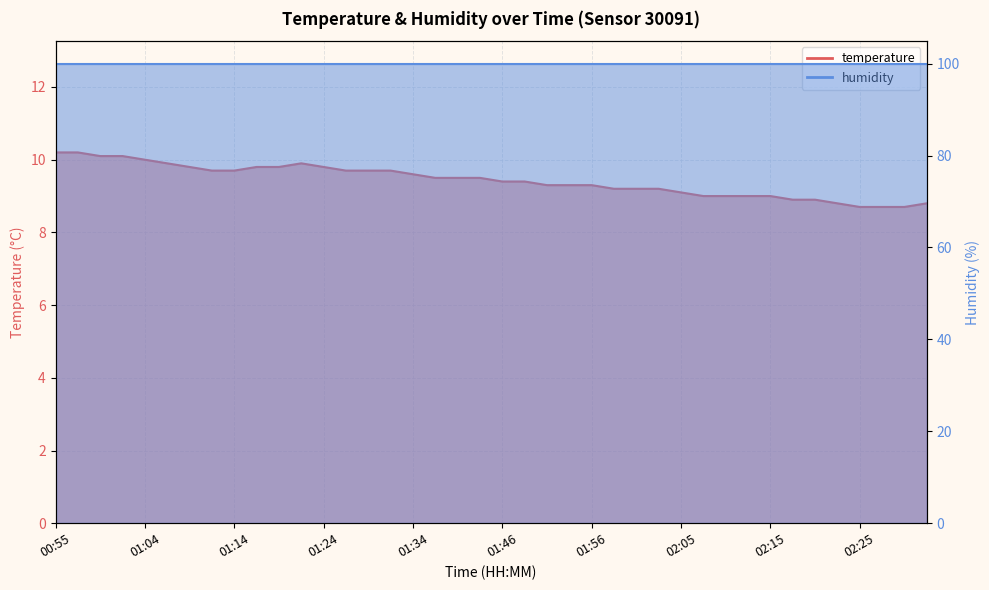

How many interior local peaks (higher than both neighbors) does the data have?

1